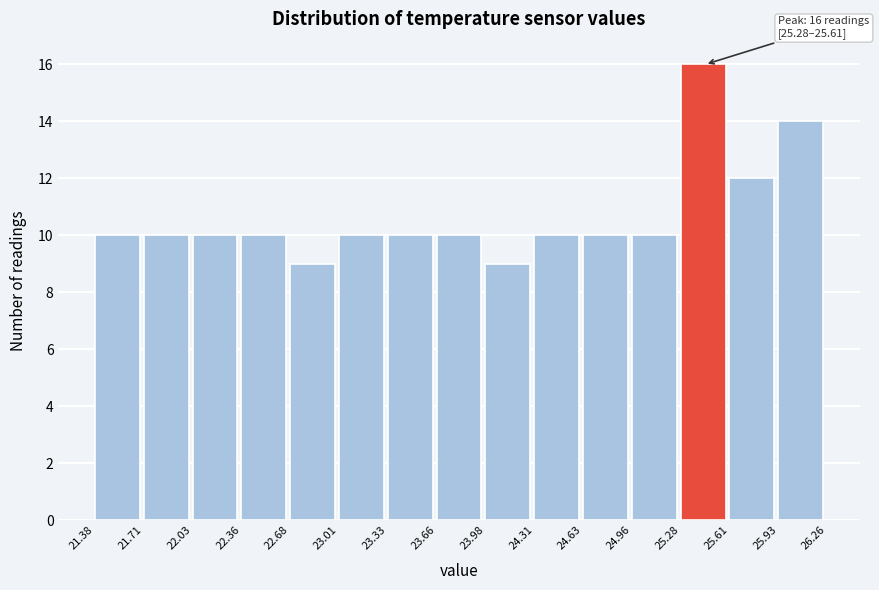

Which range on the x-axis has the tallest bar?

25.28 to 25.61